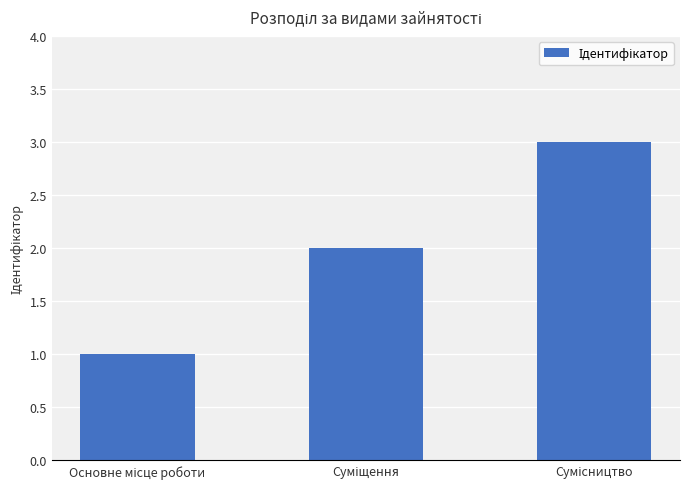

What is the value of the 1st bar from the left?

1